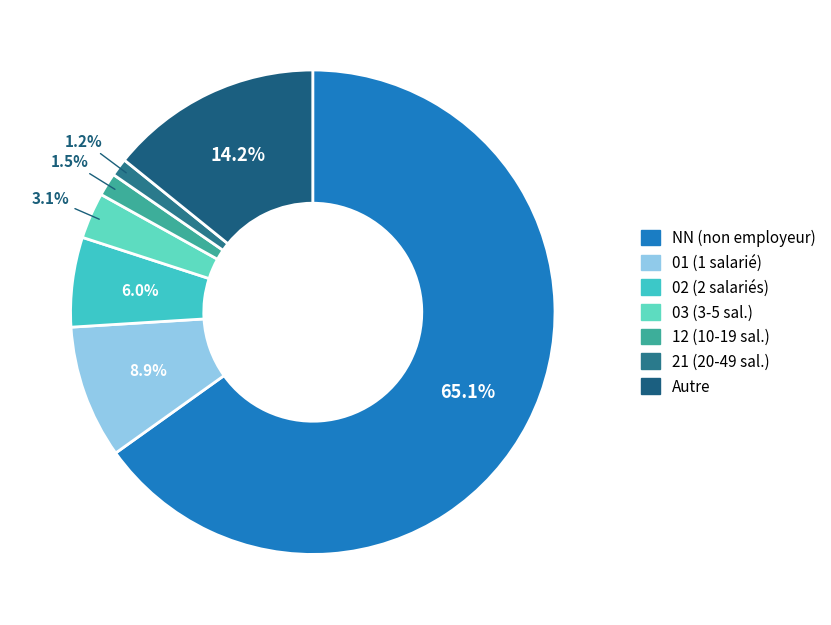

Is there any slice that represents more than half of the pie?

Yes